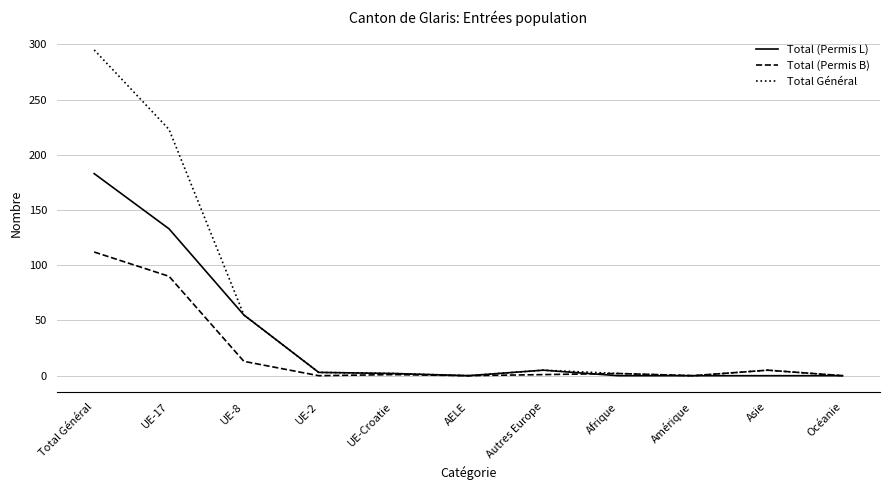

At how many categories does at least one series exceed 203?

2